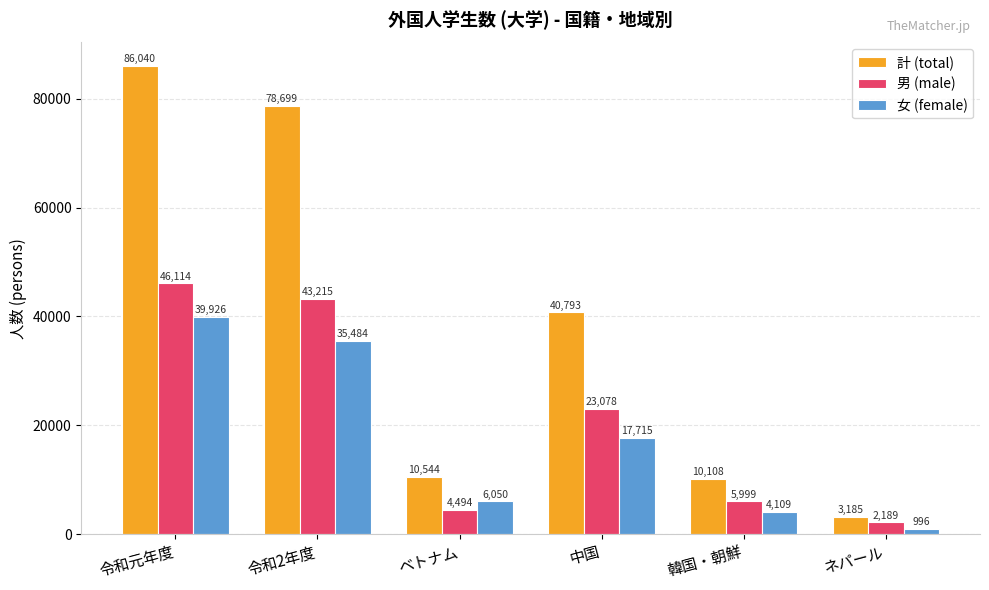

Reading left to right, what are all the values shown in this chart?

計 (total): 86040	78699	10544	40793	10108	3185
男 (male): 46114	43215	4494	23078	5999	2189
女 (female): 39926	35484	6050	17715	4109	996